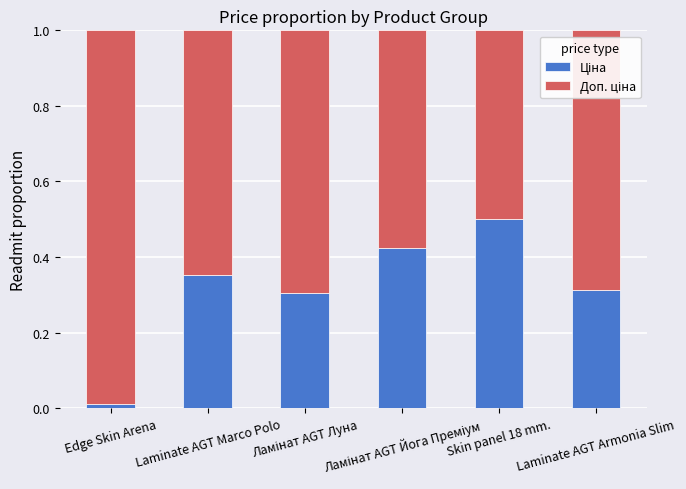

Count the number of data series in this chart.

2